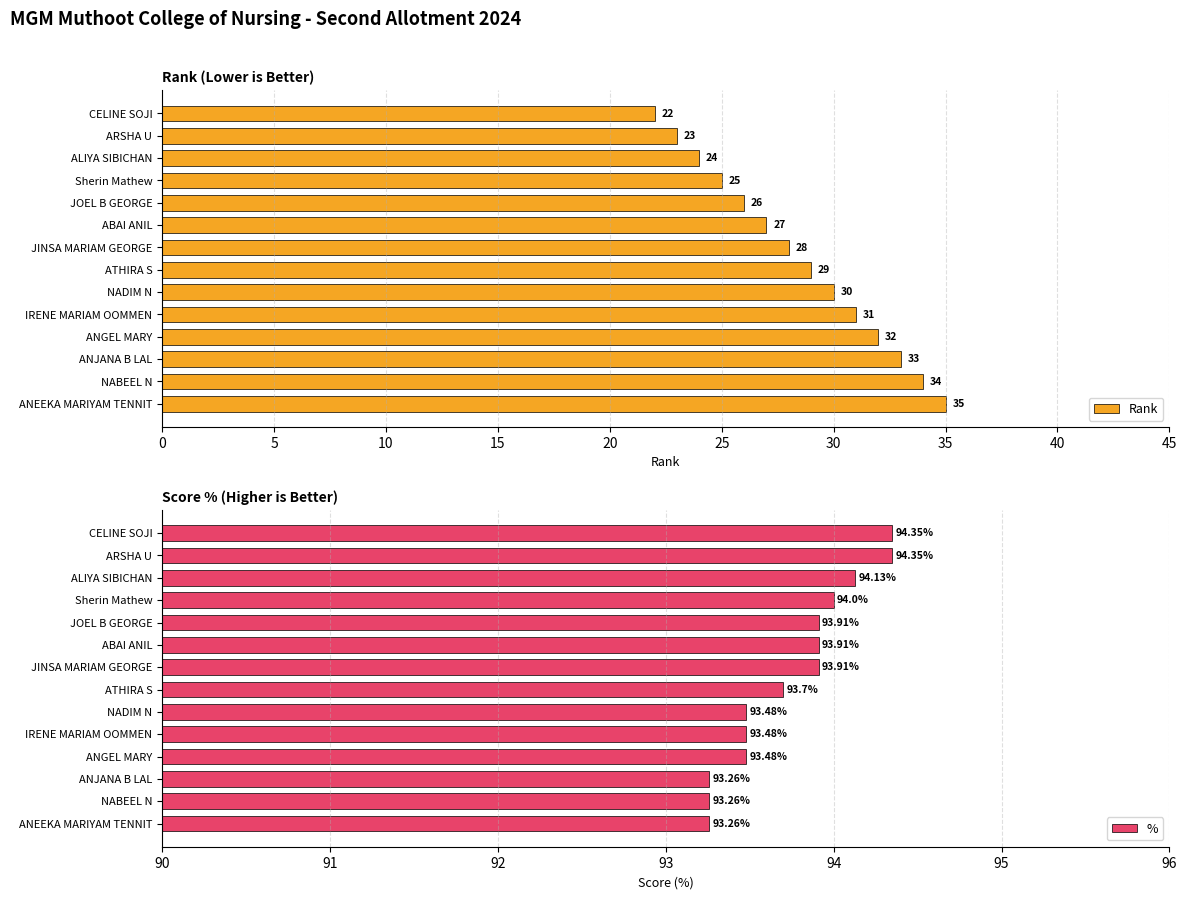

List the series in order of their overall mean, lowest first.

Rank, %